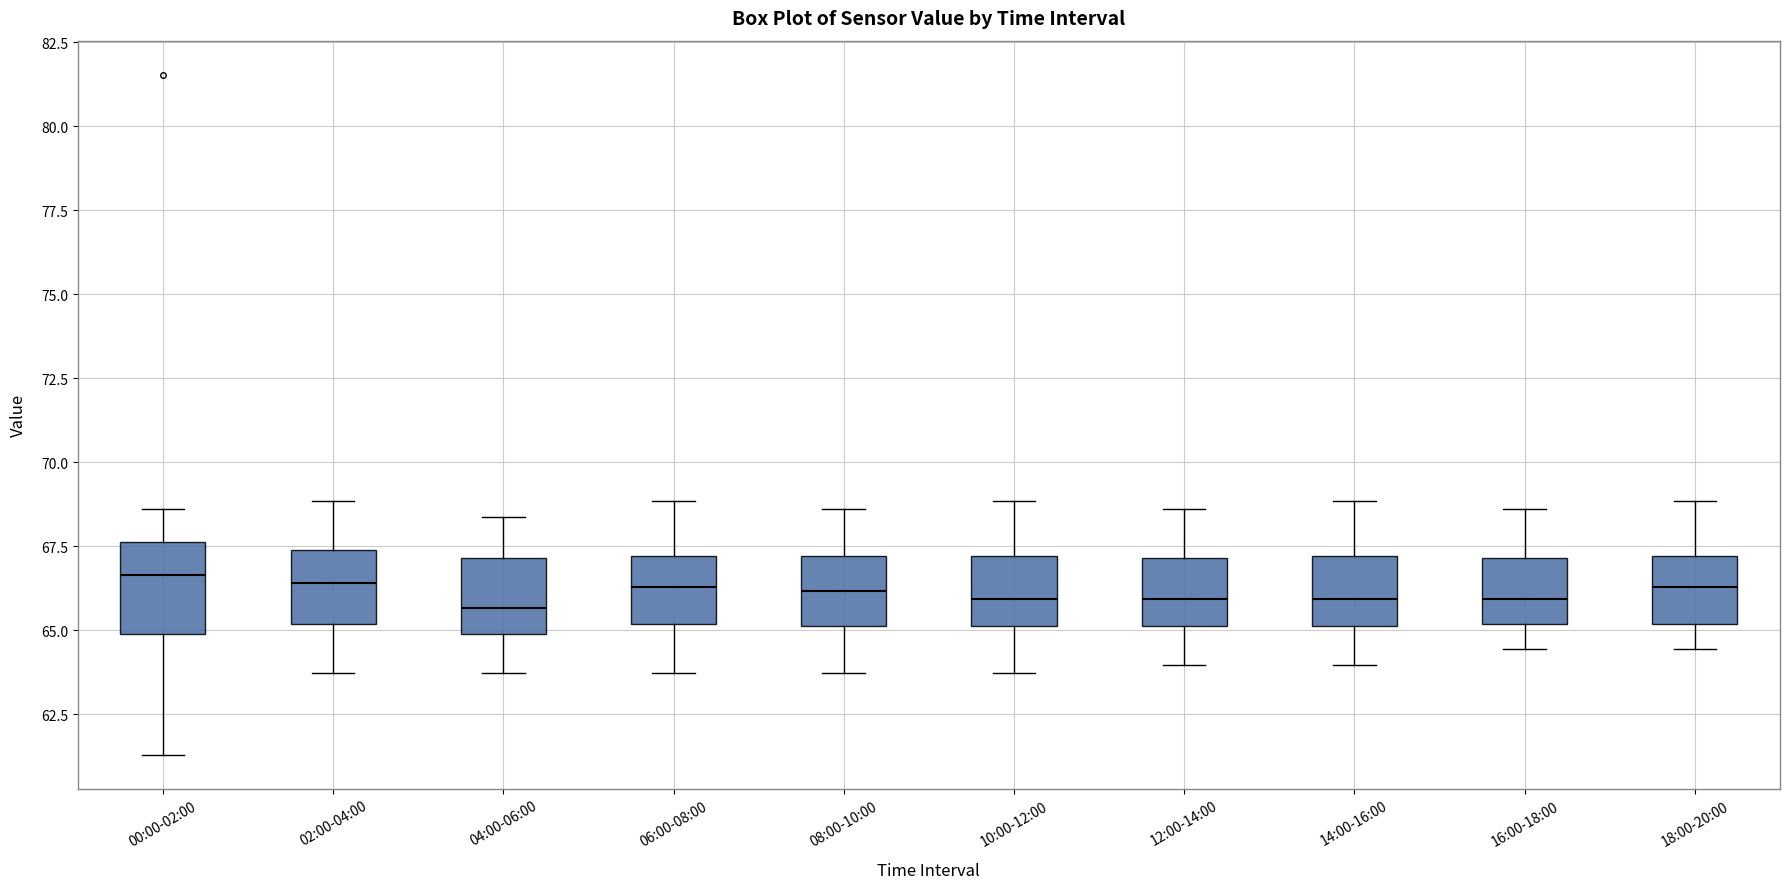

Reading left to right, transcribe this box plot: for each box, give where its median line is, the range the box spans, and where its two whiskers end, as read against the y-axis. The values are not printed on the chart, so give them approximately, as read against the axis.

00:00-02:00: median 66.5, box 65.0 to 67.5, whiskers 61.5 to 68.5
02:00-04:00: median 66.5, box 65.0 to 67.5, whiskers 63.5 to 69.0
04:00-06:00: median 65.5, box 65.0 to 67.0, whiskers 63.5 to 68.5
06:00-08:00: median 66.5, box 65.0 to 67.0, whiskers 63.5 to 69.0
08:00-10:00: median 66.0, box 65.0 to 67.0, whiskers 63.5 to 68.5
10:00-12:00: median 66.0, box 65.0 to 67.0, whiskers 63.5 to 69.0
12:00-14:00: median 66.0, box 65.0 to 67.0, whiskers 64.0 to 68.5
14:00-16:00: median 66.0, box 65.0 to 67.0, whiskers 64.0 to 69.0
16:00-18:00: median 66.0, box 65.0 to 67.0, whiskers 64.5 to 68.5
18:00-20:00: median 66.5, box 65.0 to 67.0, whiskers 64.5 to 69.0